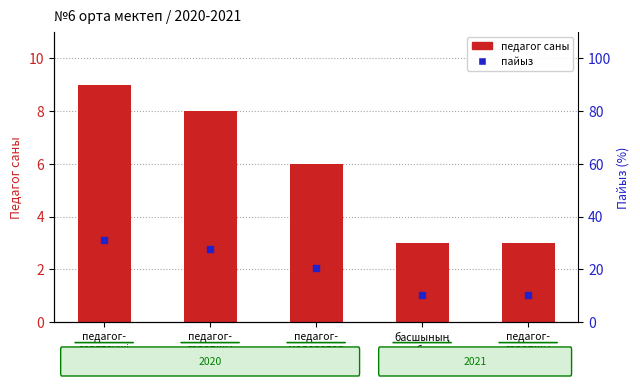

What is the total value across all series at педагог-
сарапшы?

35.6